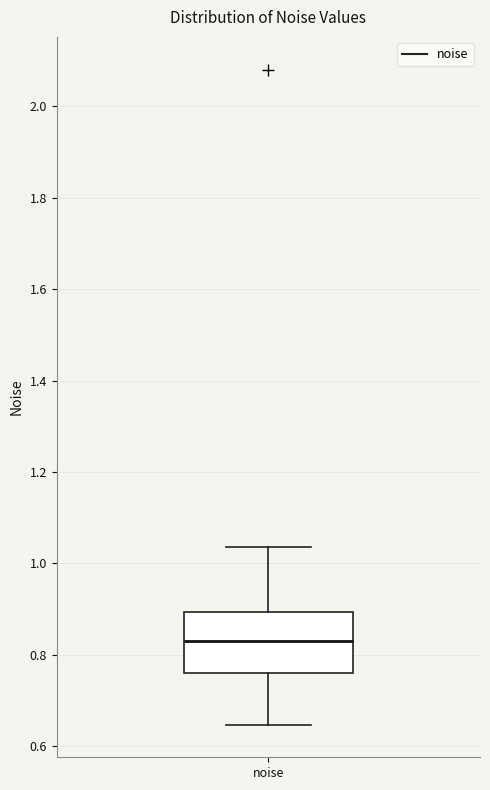

Read this box plot against the y-axis: the position of the median line, the range covered by the box, and the ends of both whiskers. The values are not printed on the chart, so give them approximately, as read against the axis.

median 0.82, box 0.76 to 0.90, whiskers 0.64 to 1.04